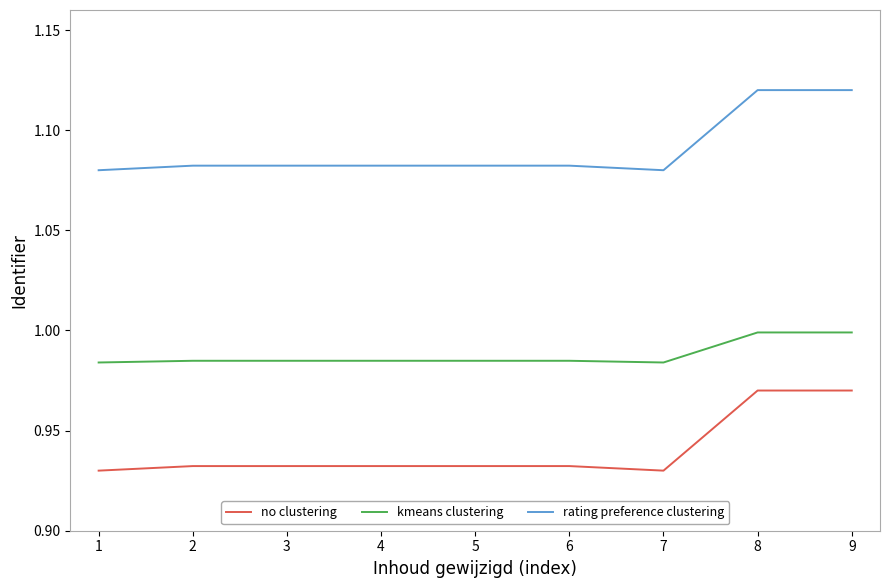

Rank the series at 6 from lowest to highest value.

no clustering, kmeans clustering, rating preference clustering